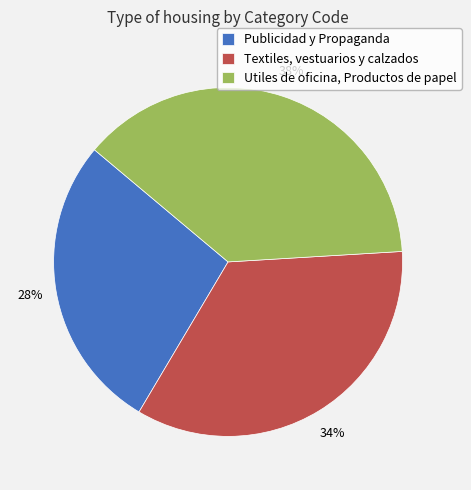

Rank the categories by value from highest to lowest.

Utiles de oficina, Productos de papel, Textiles, vestuarios y calzados, Publicidad y Propaganda